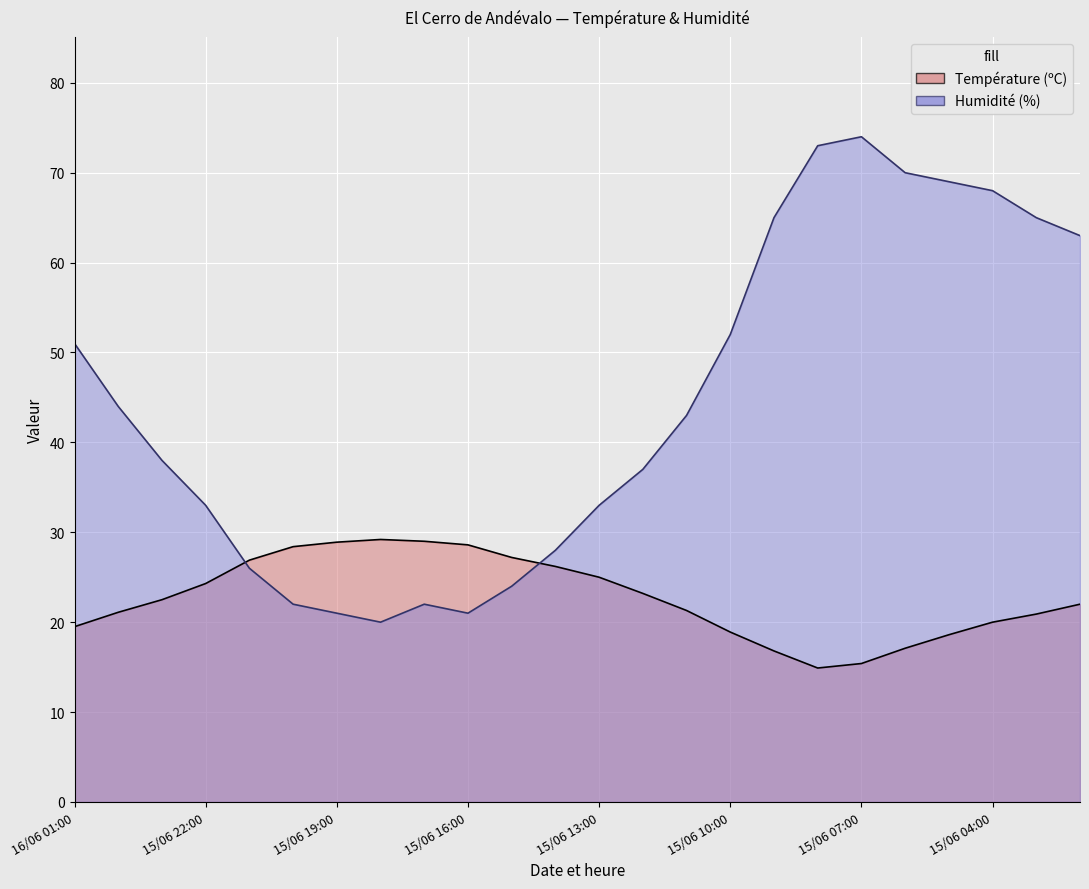

The Humidité (%) series shows 44.0 at 16/06 00:00. True or false?

True